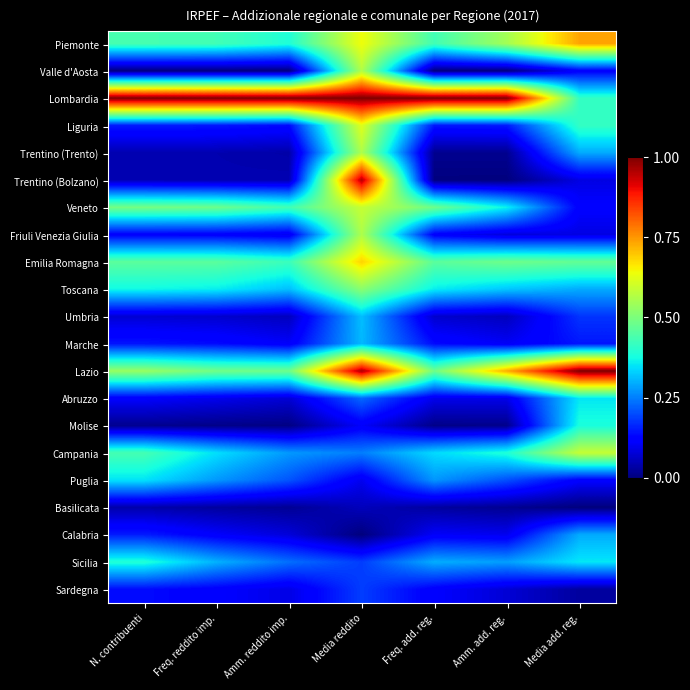

What is the total value across all series at Amm. reddito imp.?

4.5